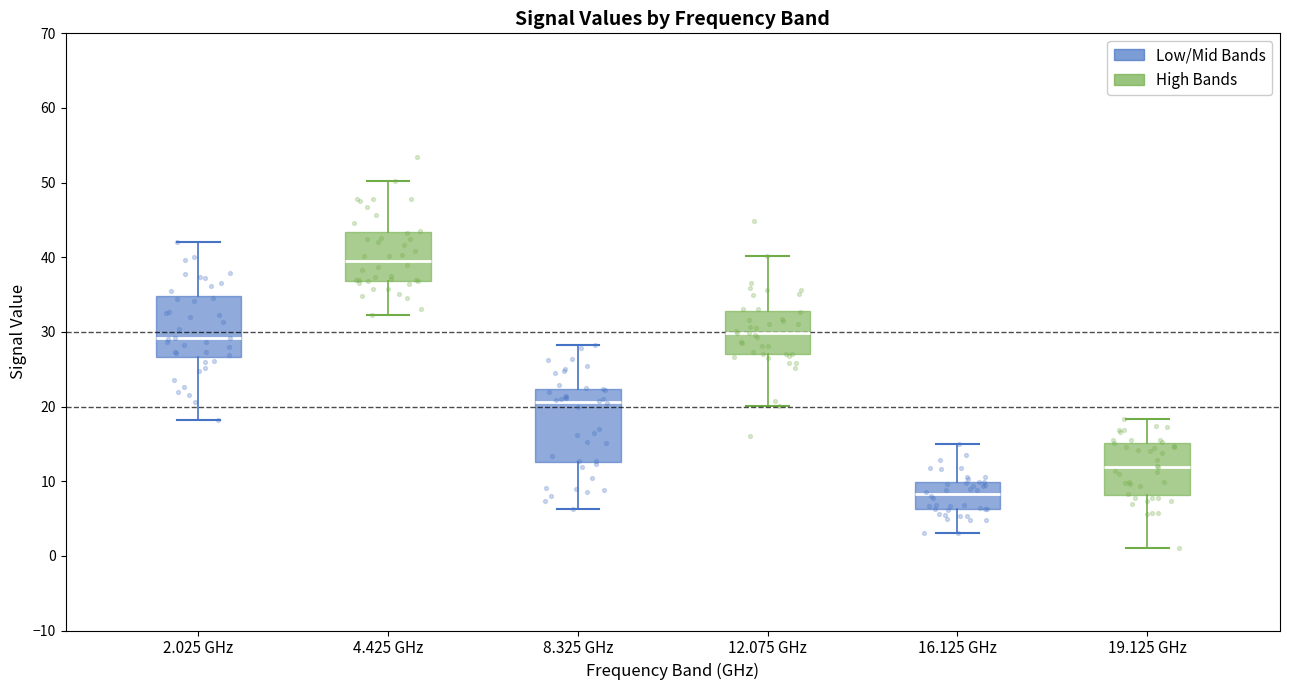

Which box is the tallest, from its lower edge to its upper edge?

8.325 GHz